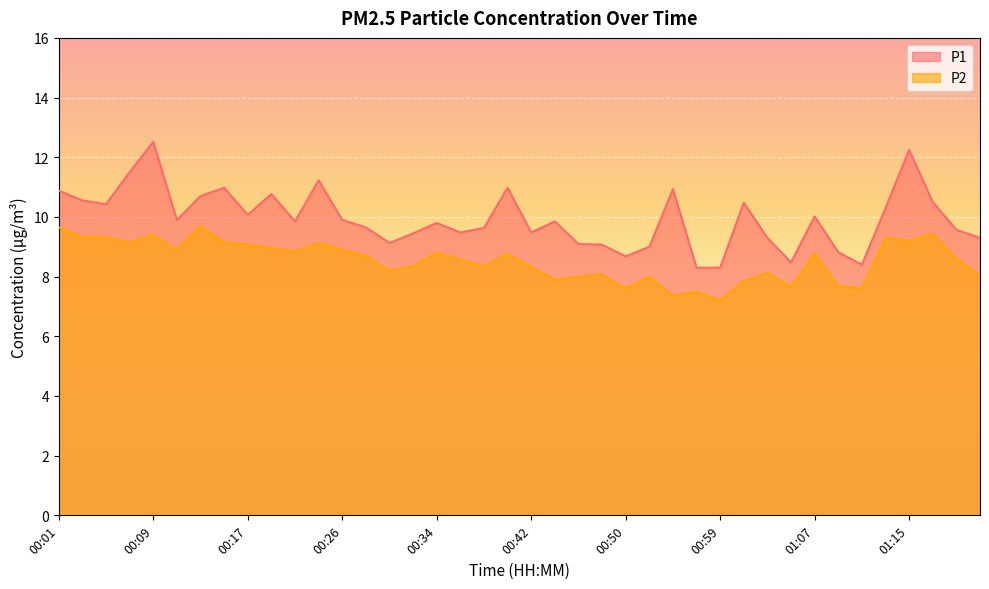

How many lines are shown in the chart?

2